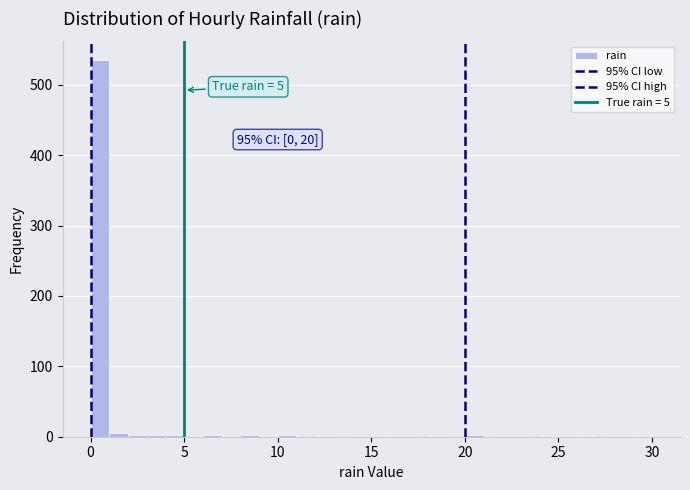

Around what value on the x-axis is the tallest bar? Give the approximate position of its centre, as read against the axis.

0.5